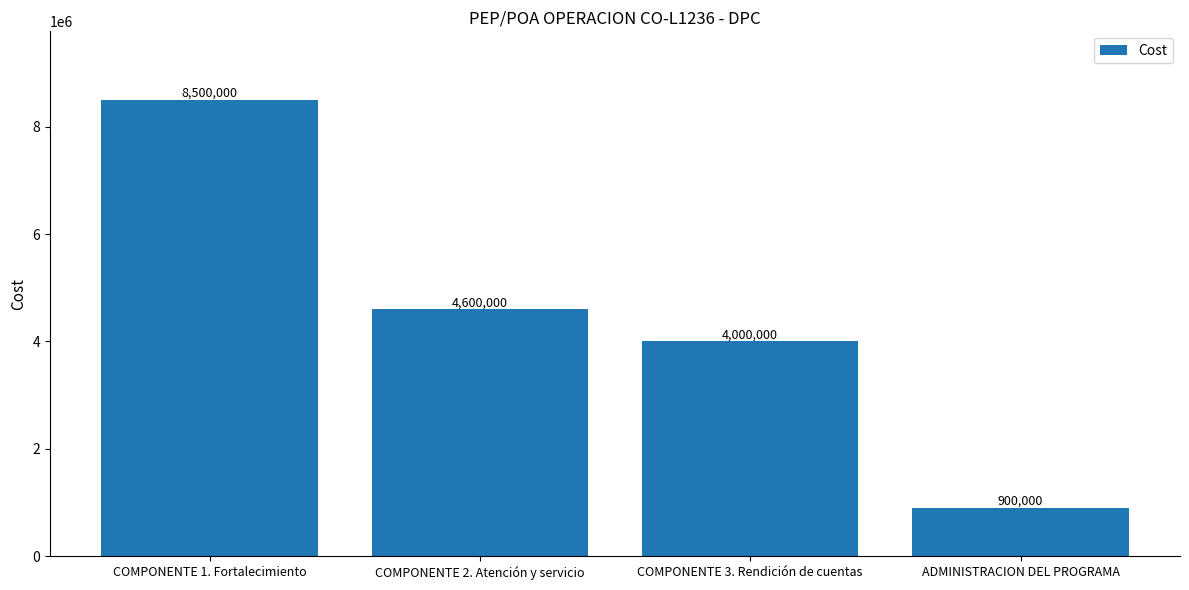

The value at COMPONENTE 1. Fortalecimiento is 15118683. True or false?

False